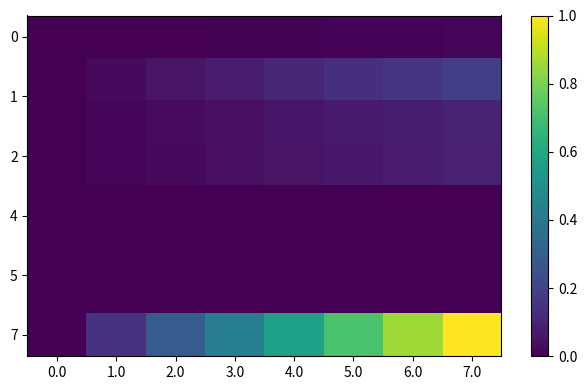

Which has a higher value, 7.0 or 6.0?

7.0